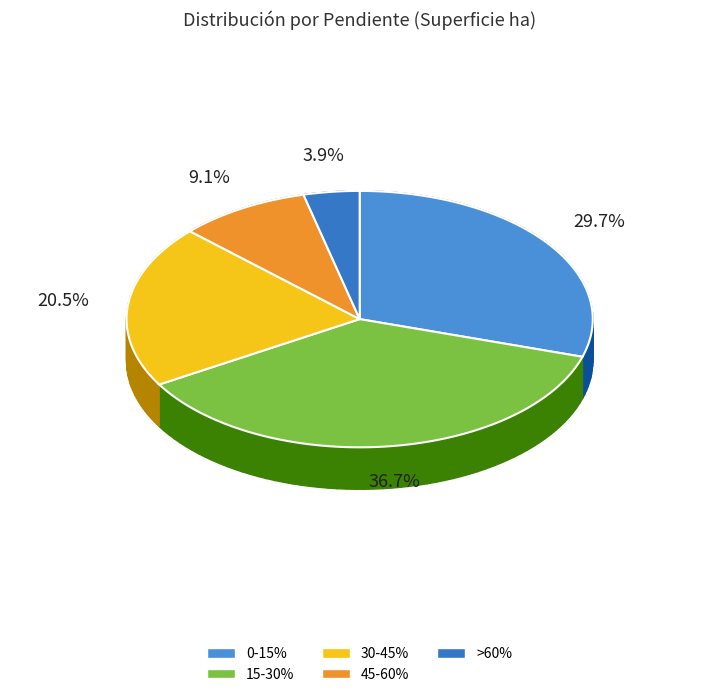

Is the sum of 0-15% and 45-60% greater than half?

No